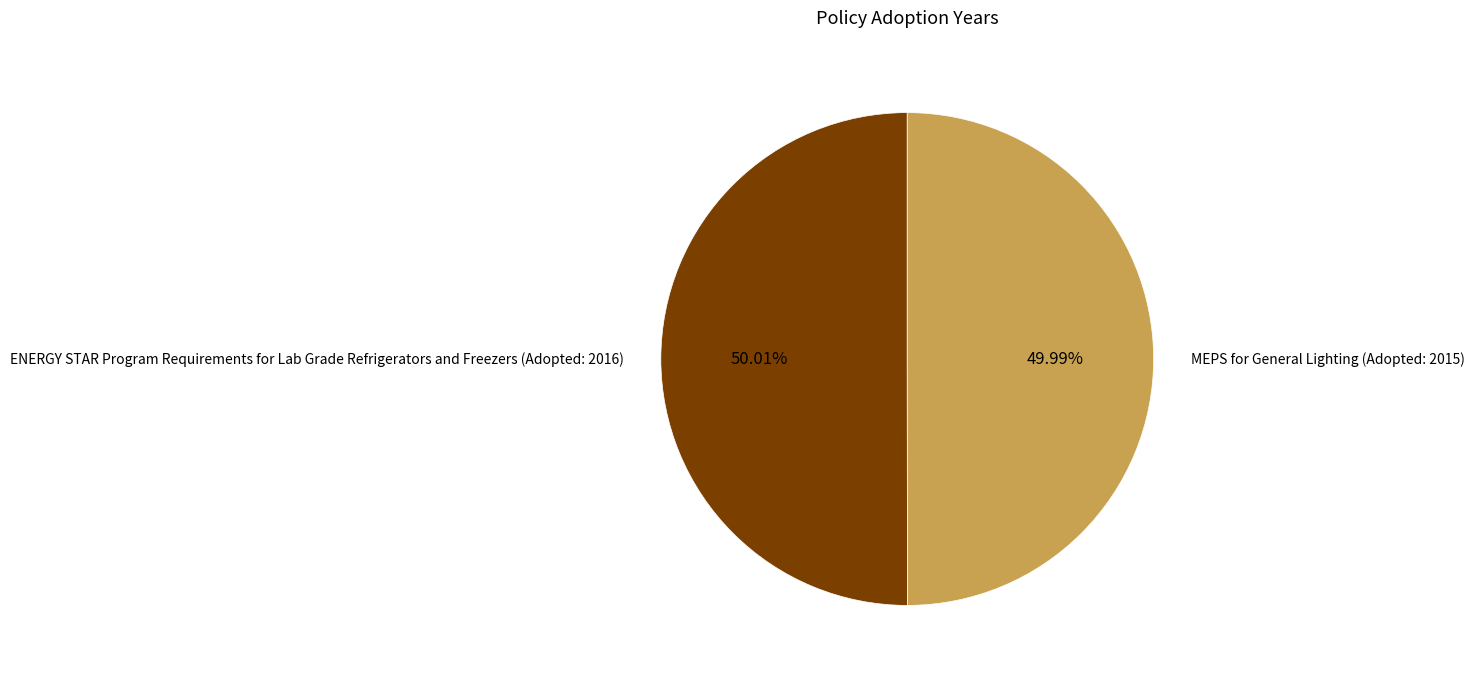

The ENERGY STAR Program Requirements for Lab Grade Refrigerators and Freezers (Adopted: 2016) slice represents 50% of the pie. True or false?

True